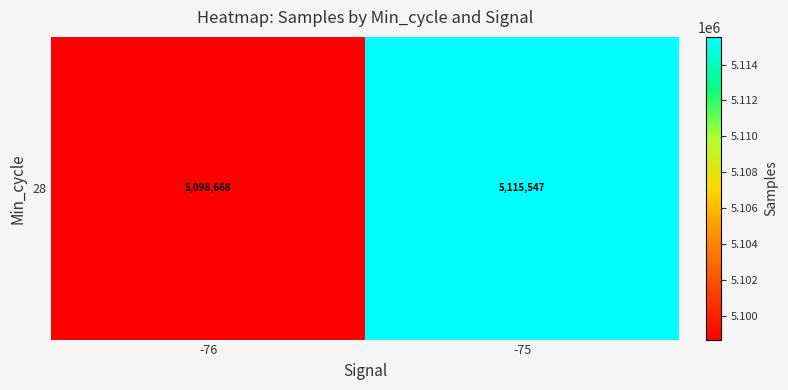

What is the ratio of the value at -76 to the value at -75?

1.0